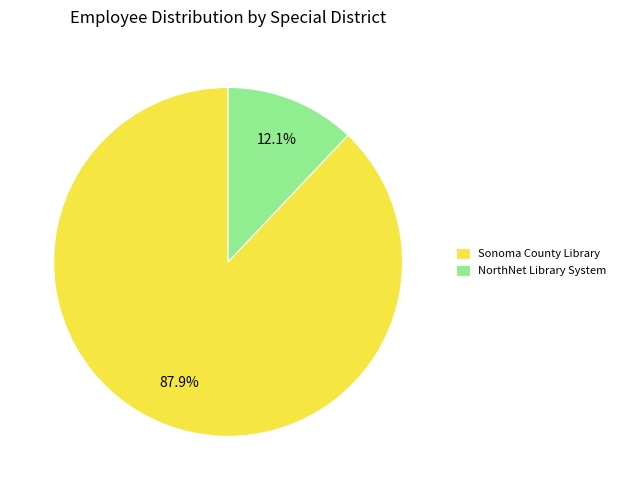

To the nearest percent, what is the combined percentage of NorthNet Library System and Sonoma County Library?

100%